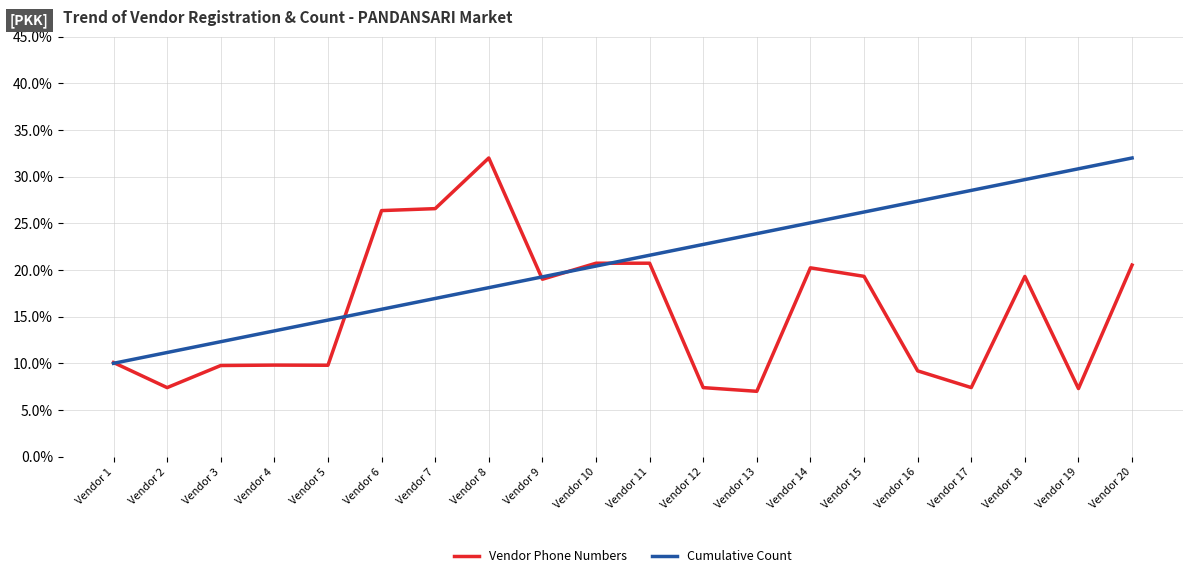

True or false: Cumulative Count and Vendor Phone Numbers cross at least once.

True